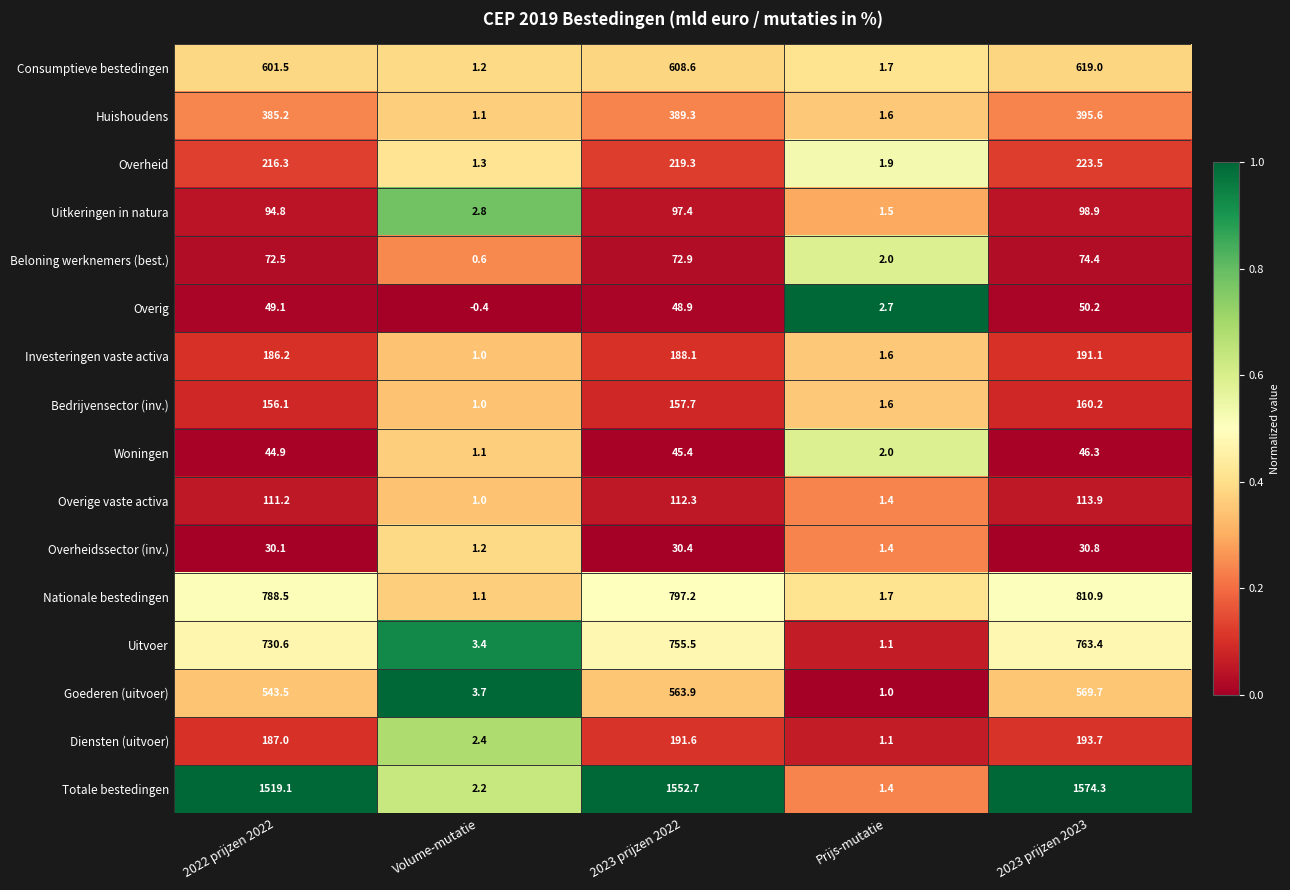

What is the total value across all series at 2023 prijzen 2023?

5915.9